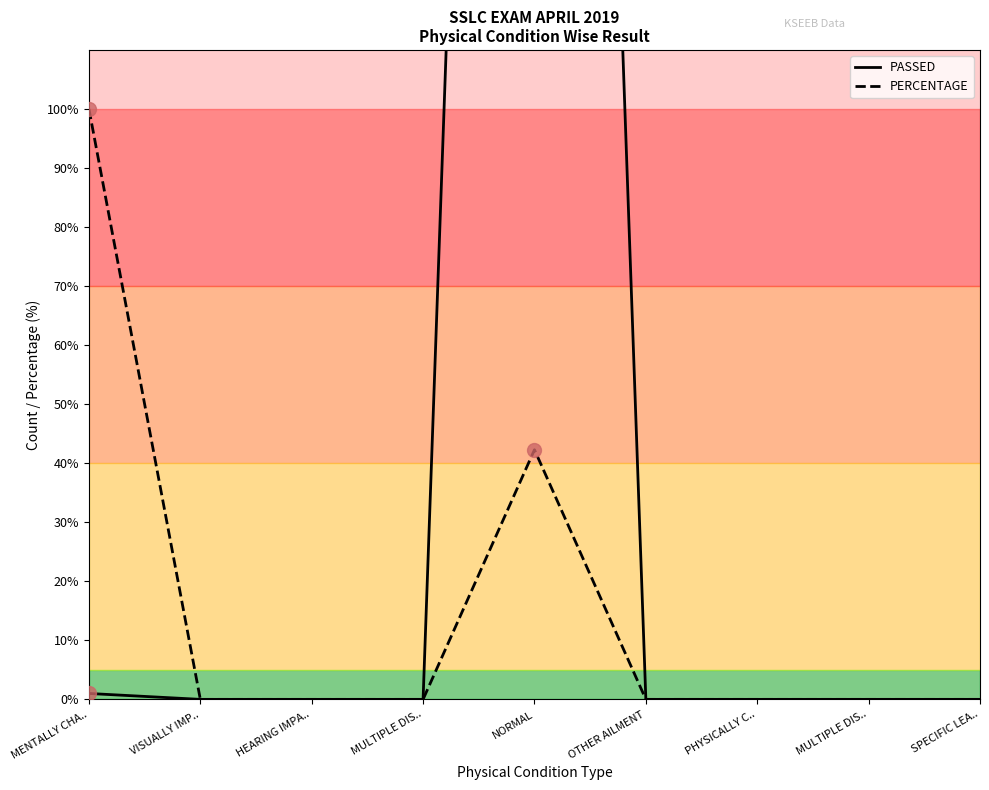

Between HEARING IMPA.. and NORMAL, which series saw the biggest shift?

PASSED